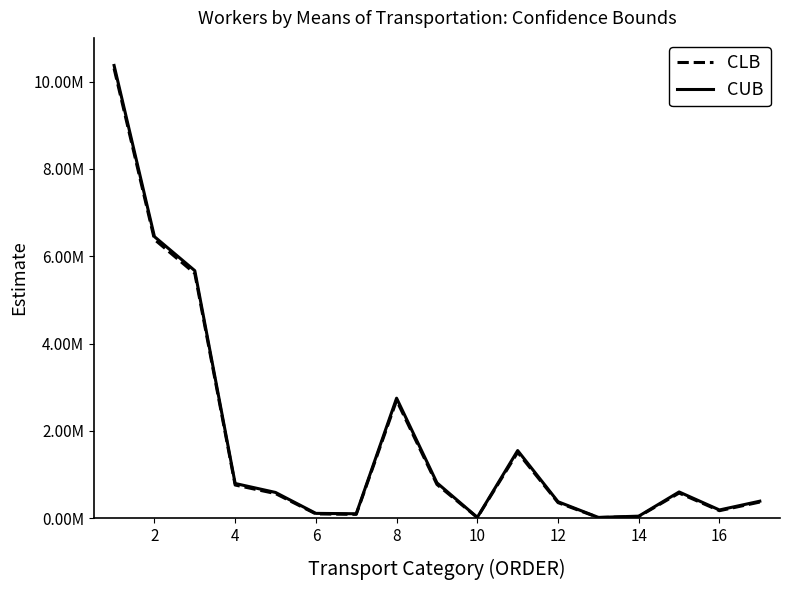

Does the chart display data point markers on the line(s)?

No